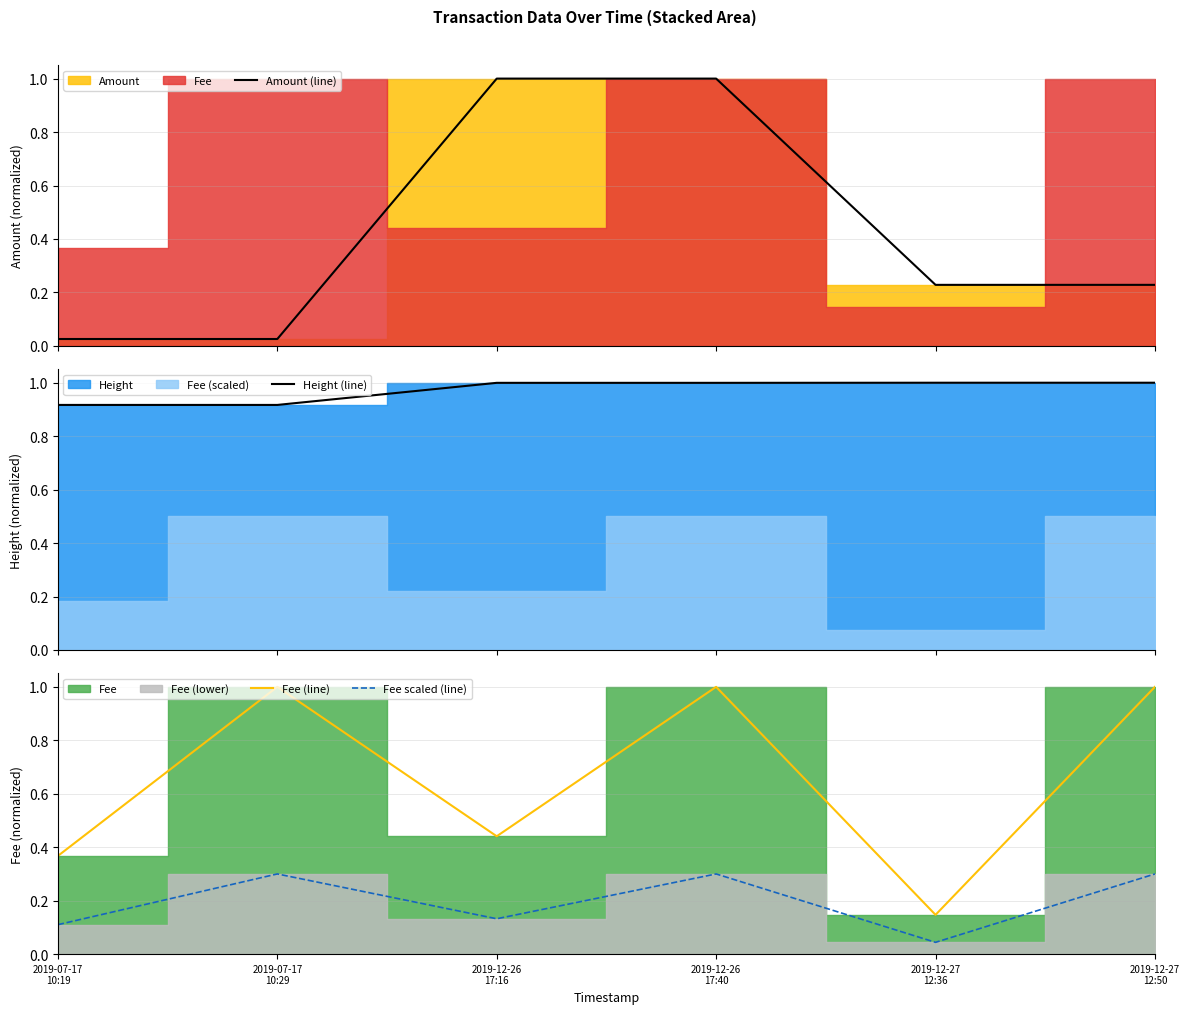

What is the label of the 5th point from the right?

2019-07-17
10:29